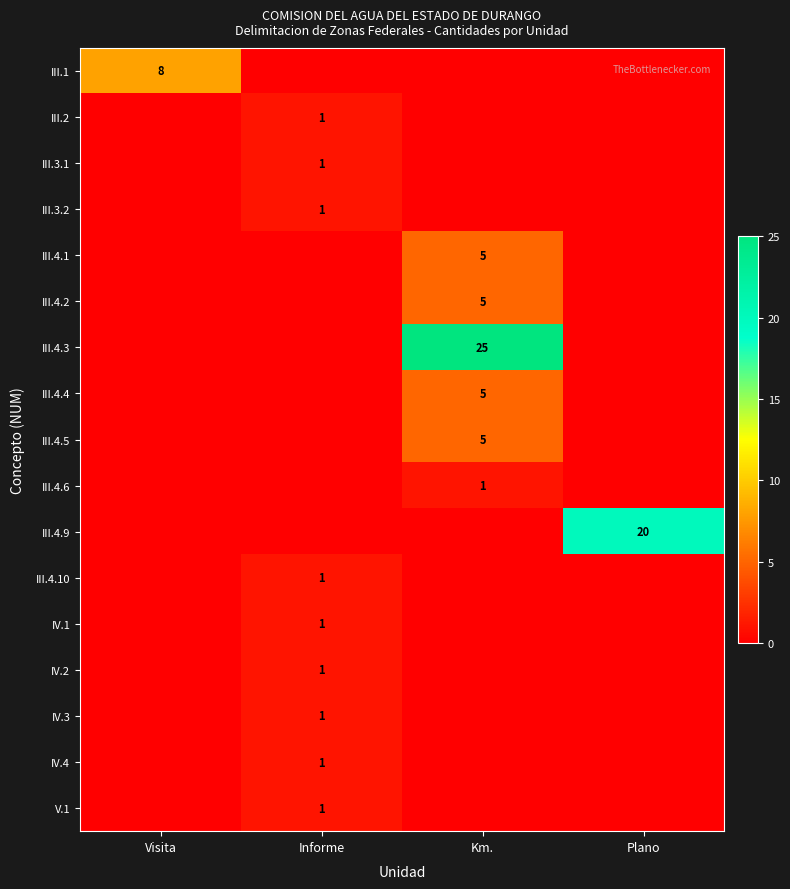

Is the value of III.3.2 at Informe greater than the value of III.4.9 at Plano?

No